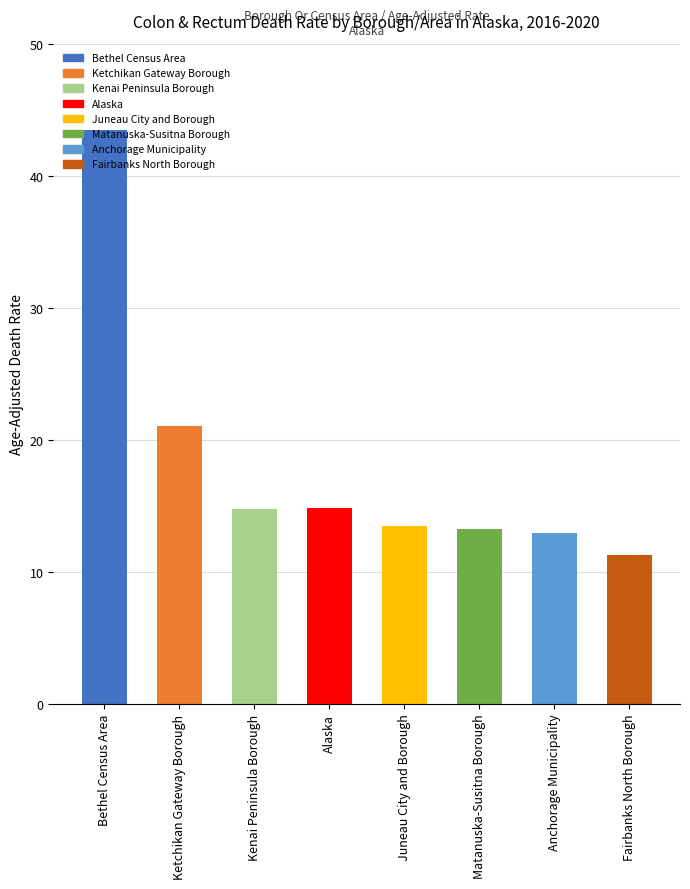

Which label corresponds to the largest value in the chart?

Bethel Census Area